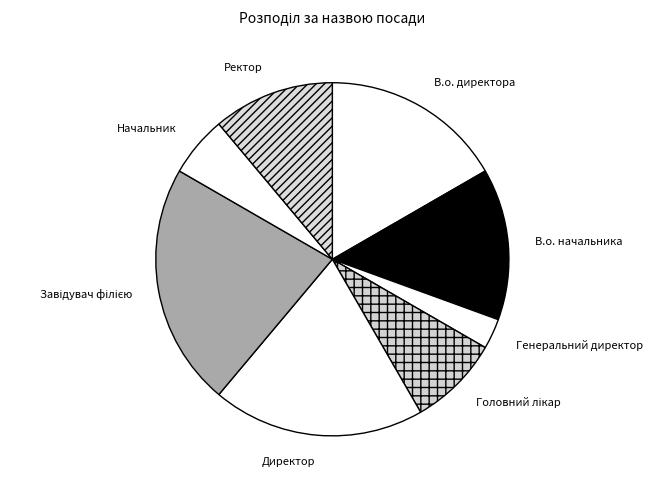

Count the number of slices in the pie.

8